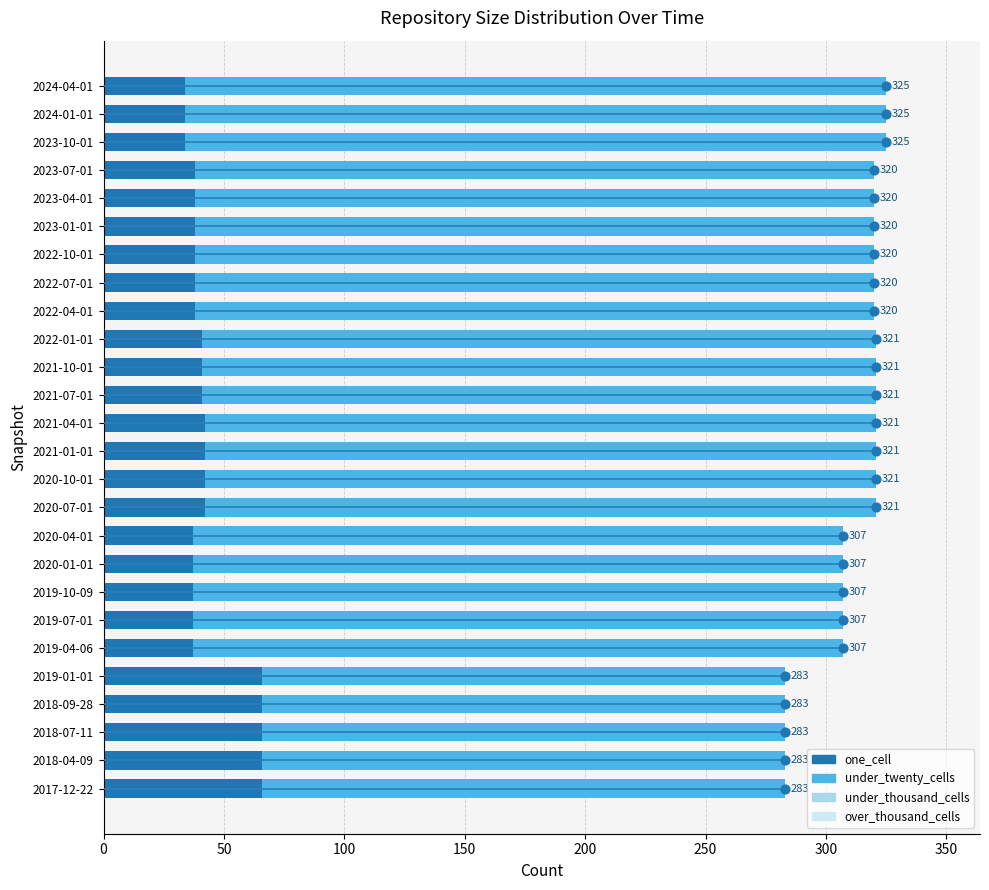

Which series contains the lowest Y value?

under_thousand_cells